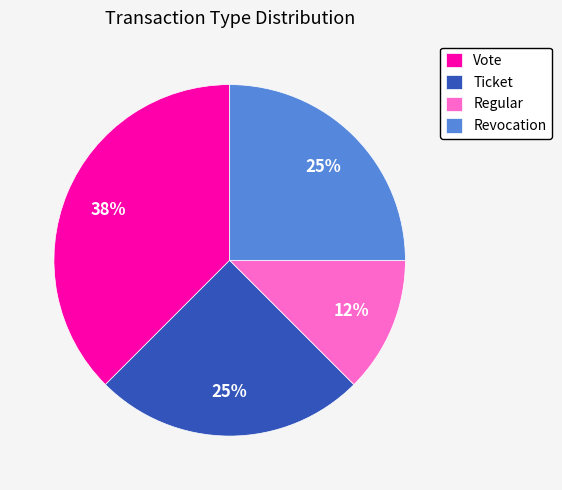

Do Vote and Revocation together represent more than half of the pie?

Yes